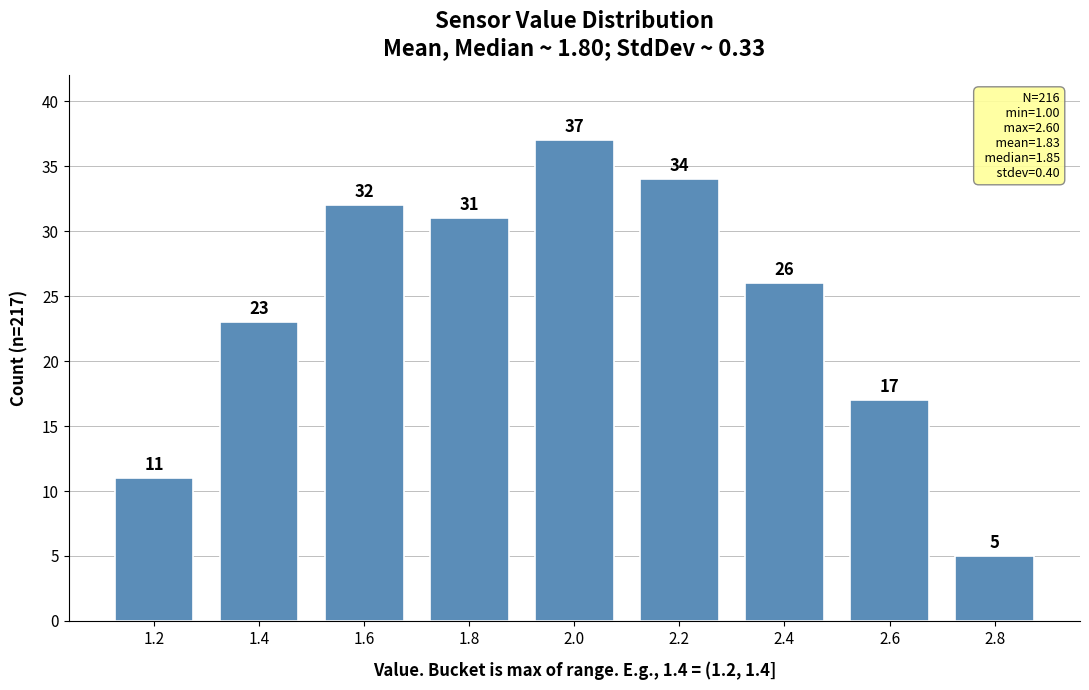

Reading right to left, extract all data points from this chart.

2.8=5	2.6=17	2.4=26	2.2=34	2.0=37	1.8=31	1.6=32	1.4=23	1.2=11